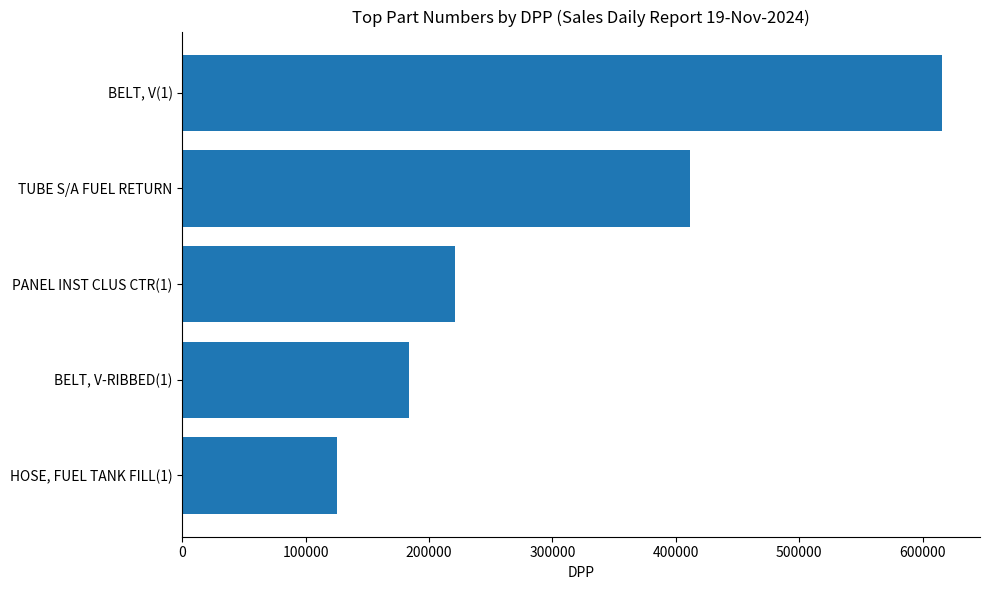

What is the difference between the values at PANEL INST CLUS CTR(1) and TUBE S/A FUEL RETURN?

190675